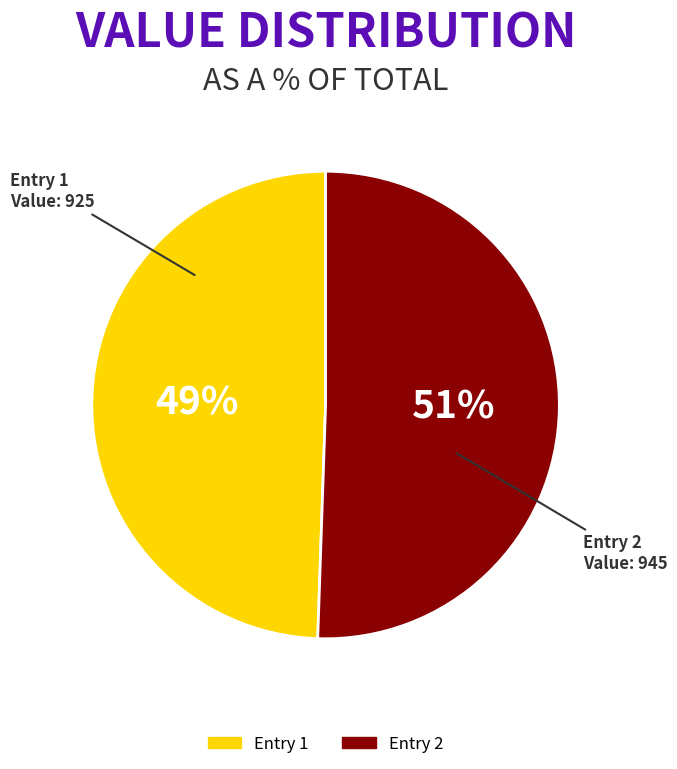

What percentage is the Entry 2 slice, to the nearest percent?

51%